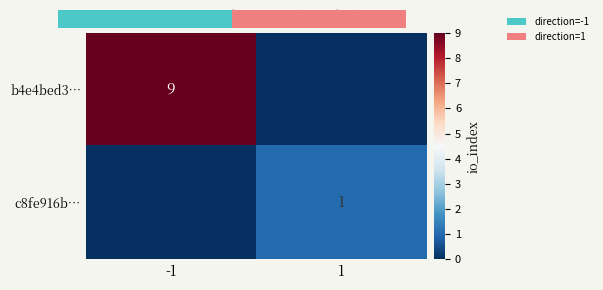

Is the value of b4e4bed3… at 1 greater than the value of c8fe916b… at -1?

No